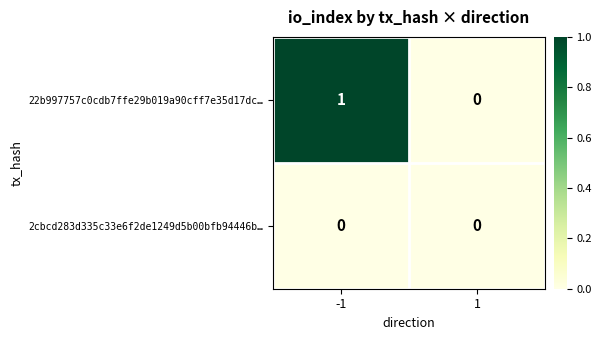

Which series has the largest range (max minus min)?

22b997757c0cdb7ffe29b019a90cff7e35d17dc…